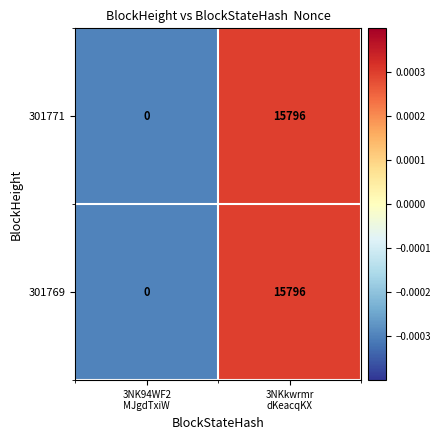

How many distinct data groups are displayed?

2